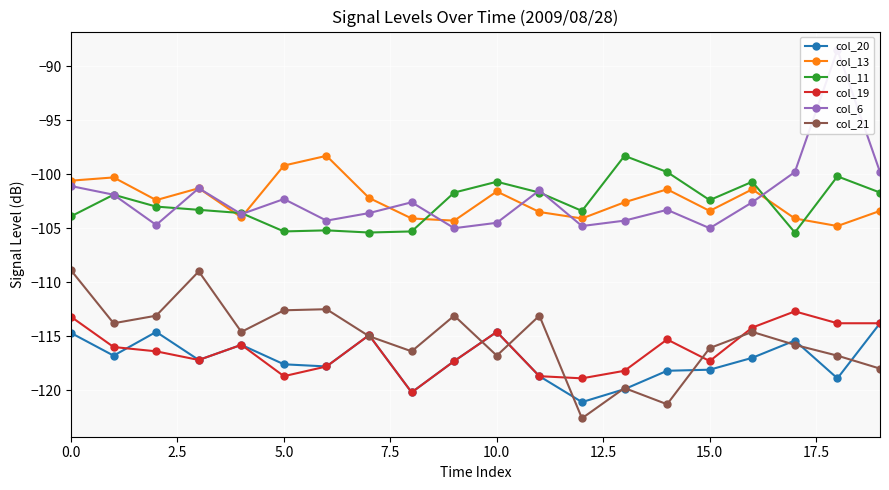

At which category does the chart reach its peak across all series?

18